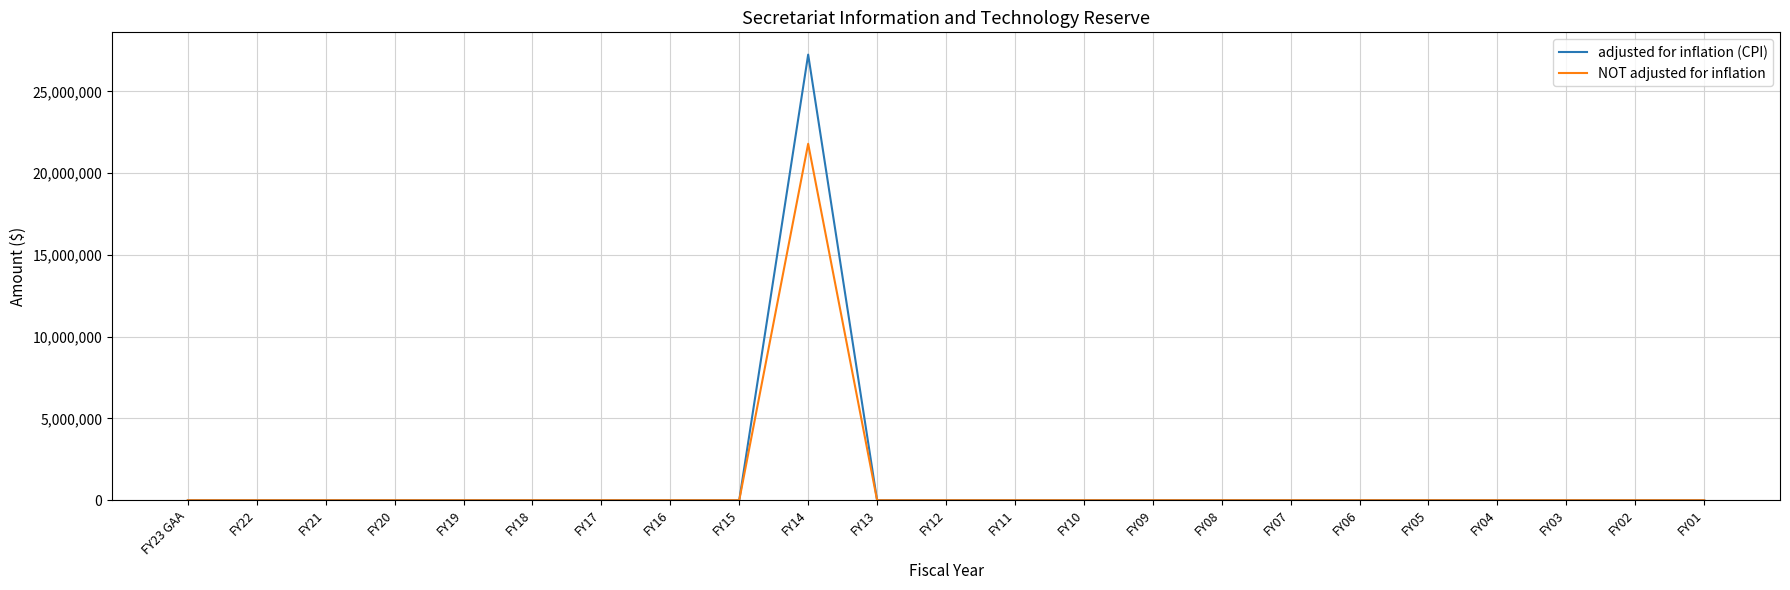

The value of adjusted for inflation (CPI) at FY13 is 0. True or false?

True